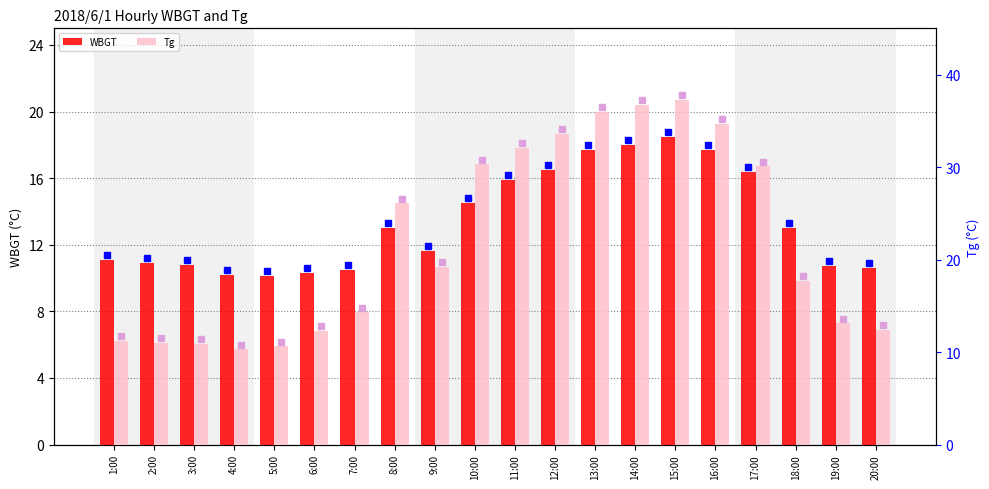

What is the difference between the WBGT values at 6:00 and 4:00?

0.1